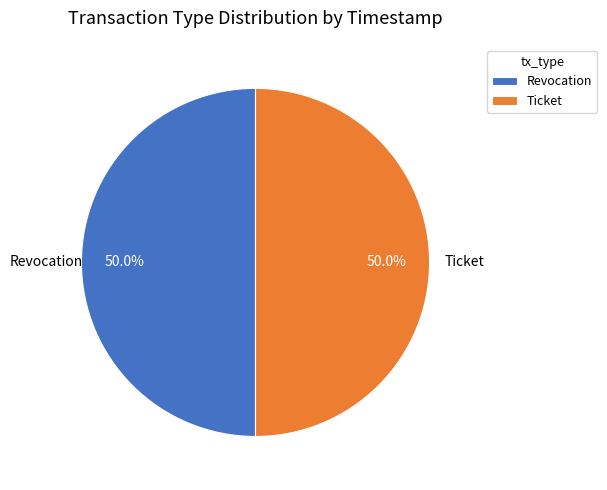

How much of the chart is everything except Revocation?

50.0%